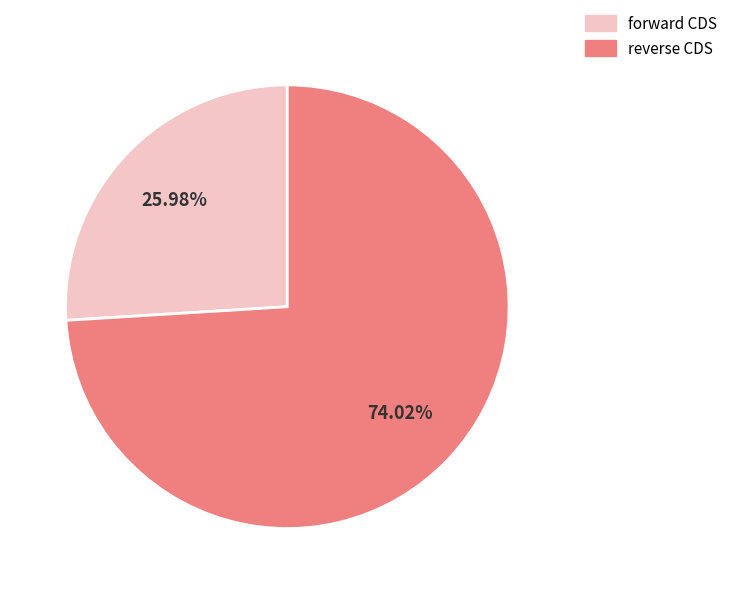

Which has a higher value, forward CDS or reverse CDS?

reverse CDS